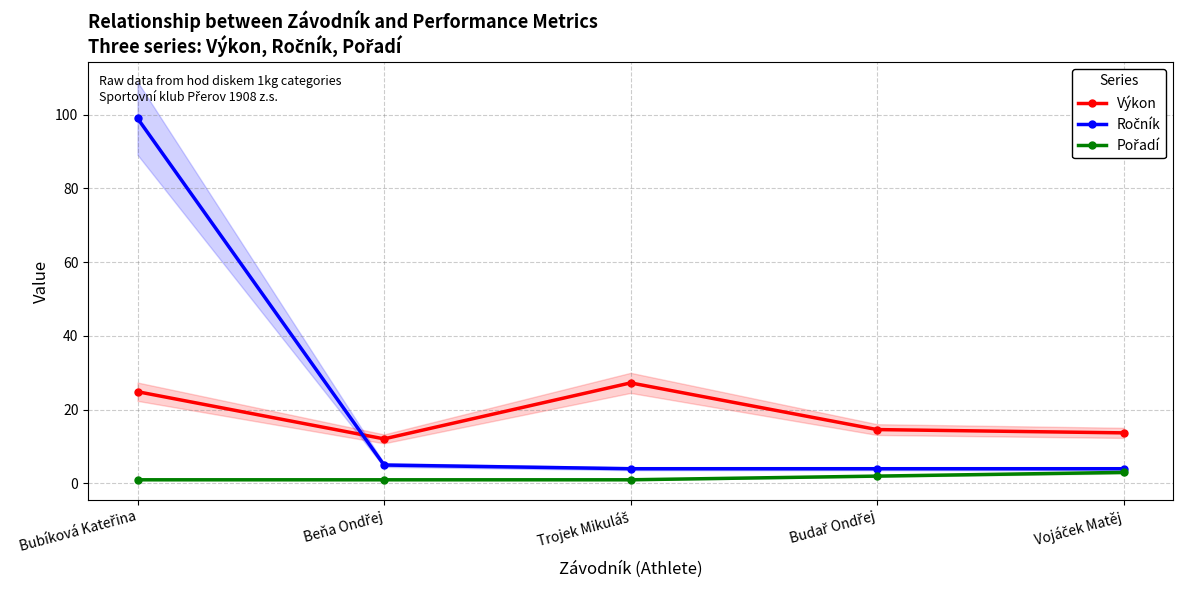

List the series in order of their overall mean, highest first.

Ročník, Výkon, Pořadí